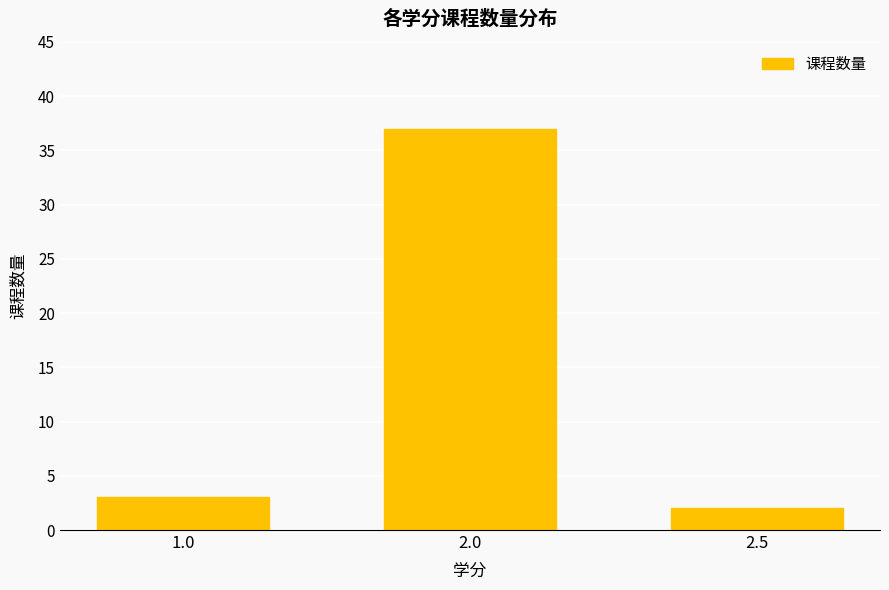

Which category has the highest value across all series?

2.0